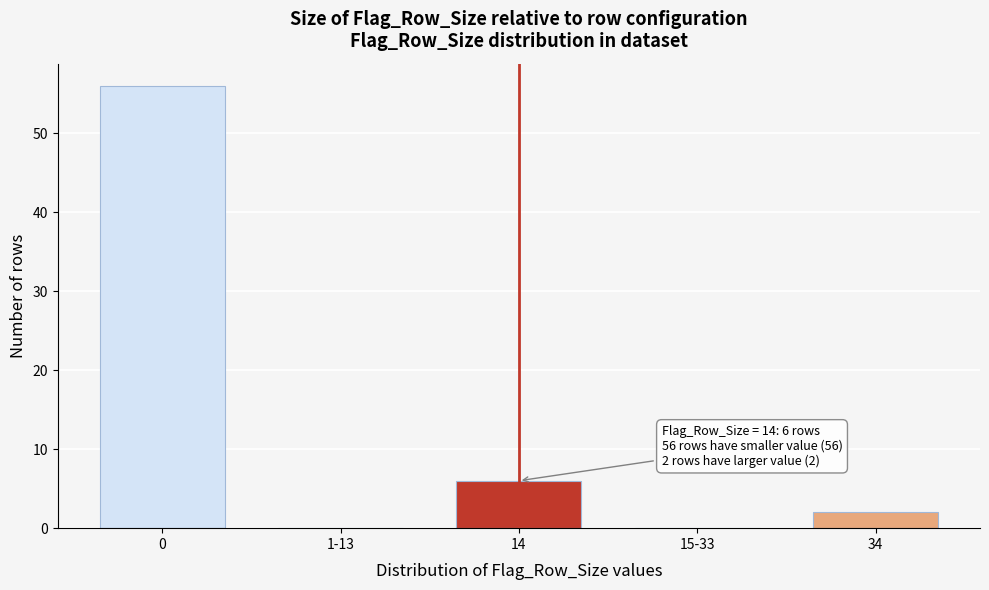

Reading right to left, list all the values displayed in this chart.

34=2	15-33=0	14=6	1-13=0	0=56